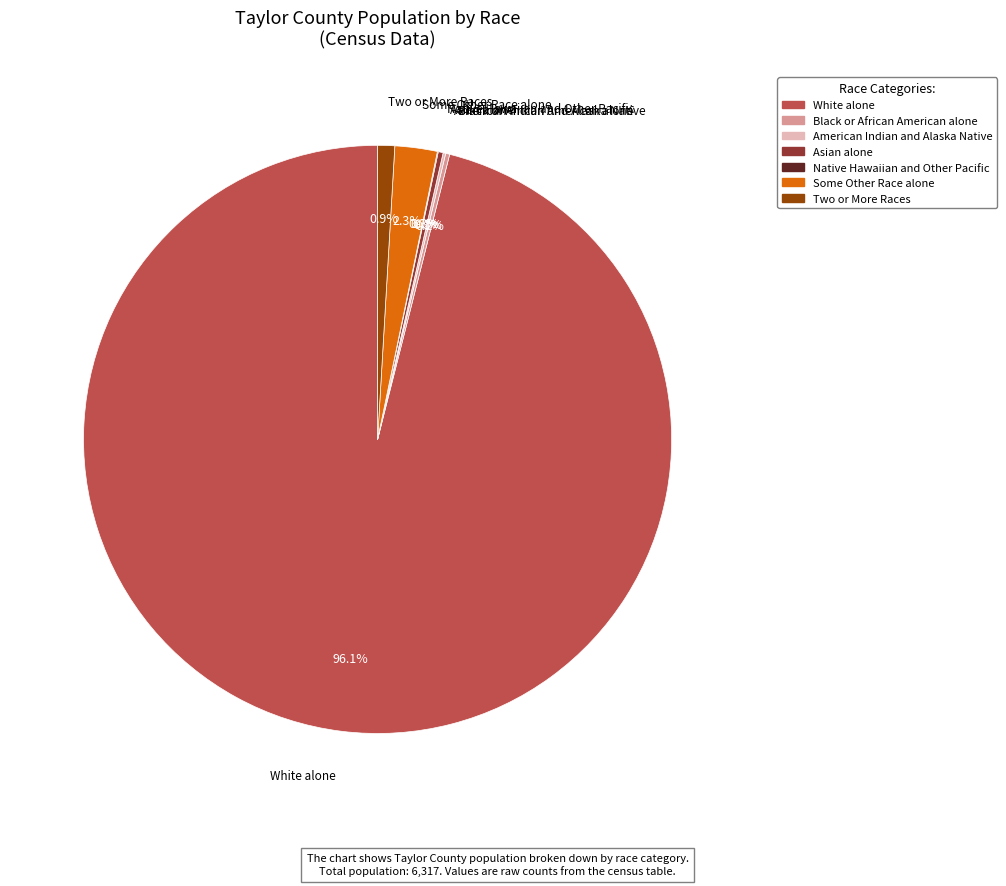

Between White alone and Some Other Race alone, which is larger?

White alone